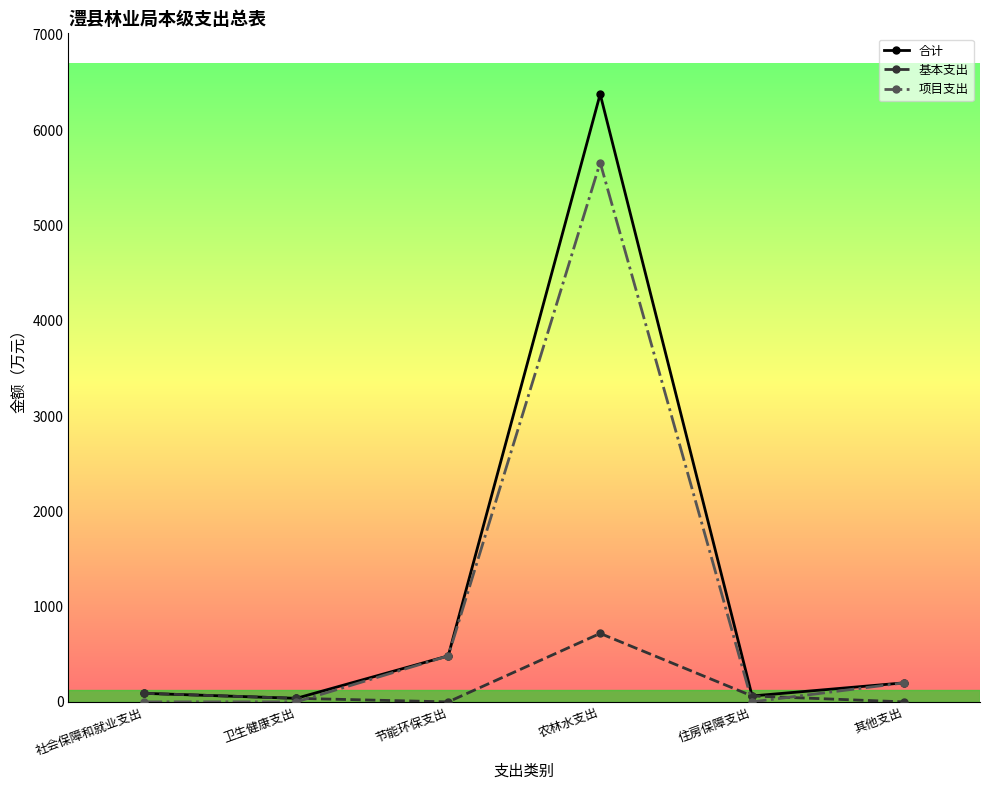

What is the value of the 项目支出 point at the 6th from the left?

200.0